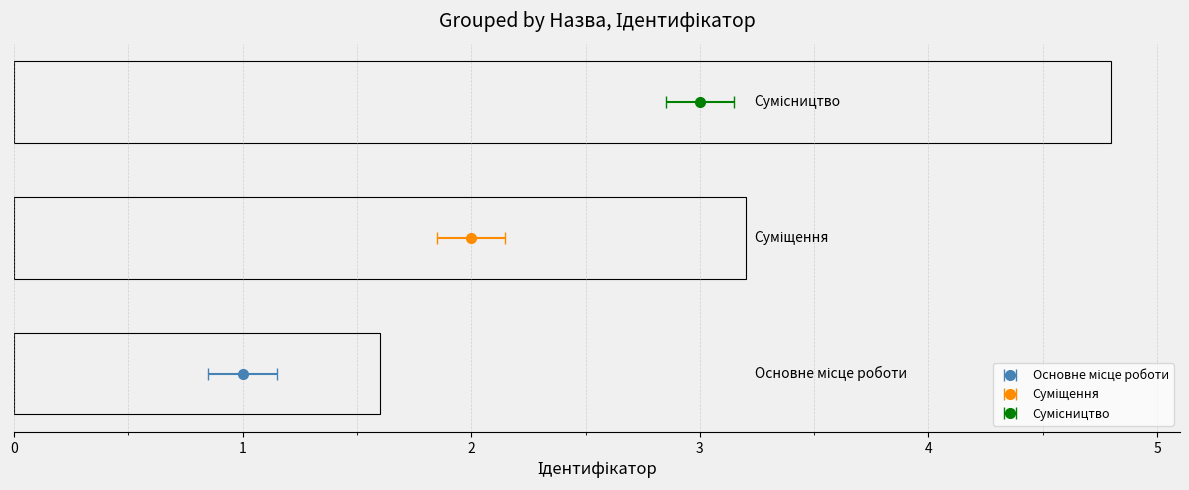

The value at Основне місце роботи is 1. True or false?

False